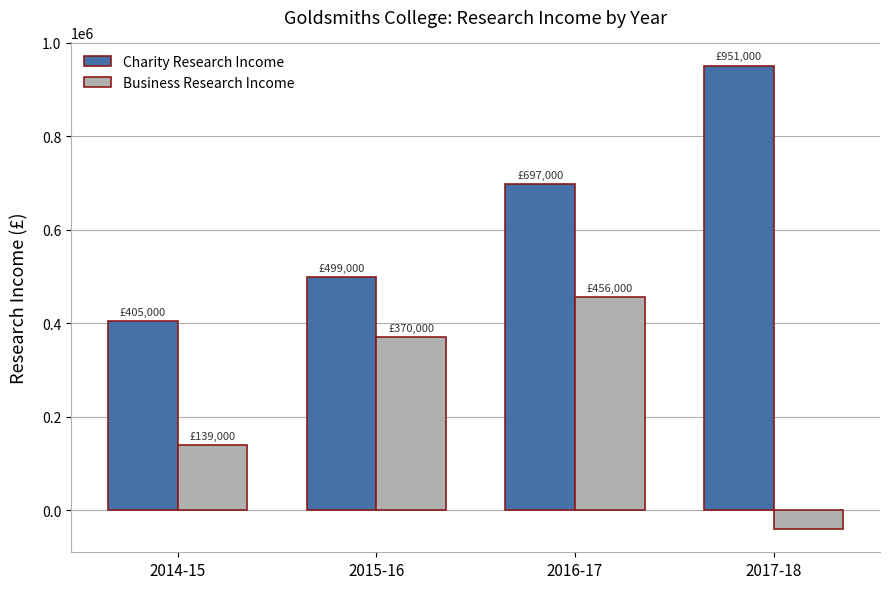

Reading left to right, extract all data points from this chart.

Charity Research Income: 2014-15=405000	2015-16=499000	2016-17=697000	2017-18=951000
Business Research Income: 2014-15=139000	2015-16=370000	2016-17=456000	2017-18=-40000